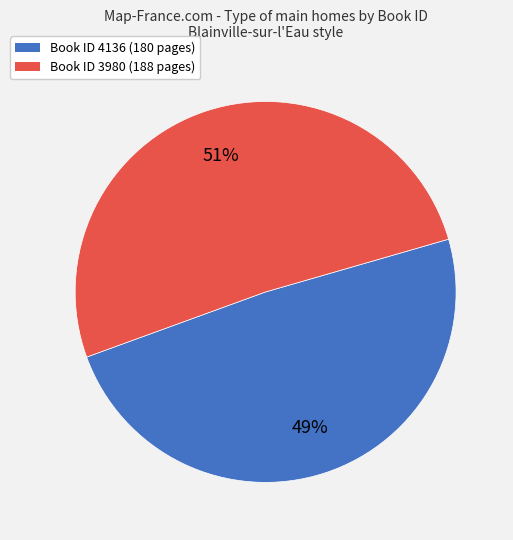

To the nearest percent, what is the combined percentage of Book ID 3980 (188 pages) and Book ID 4136 (180 pages)?

100%